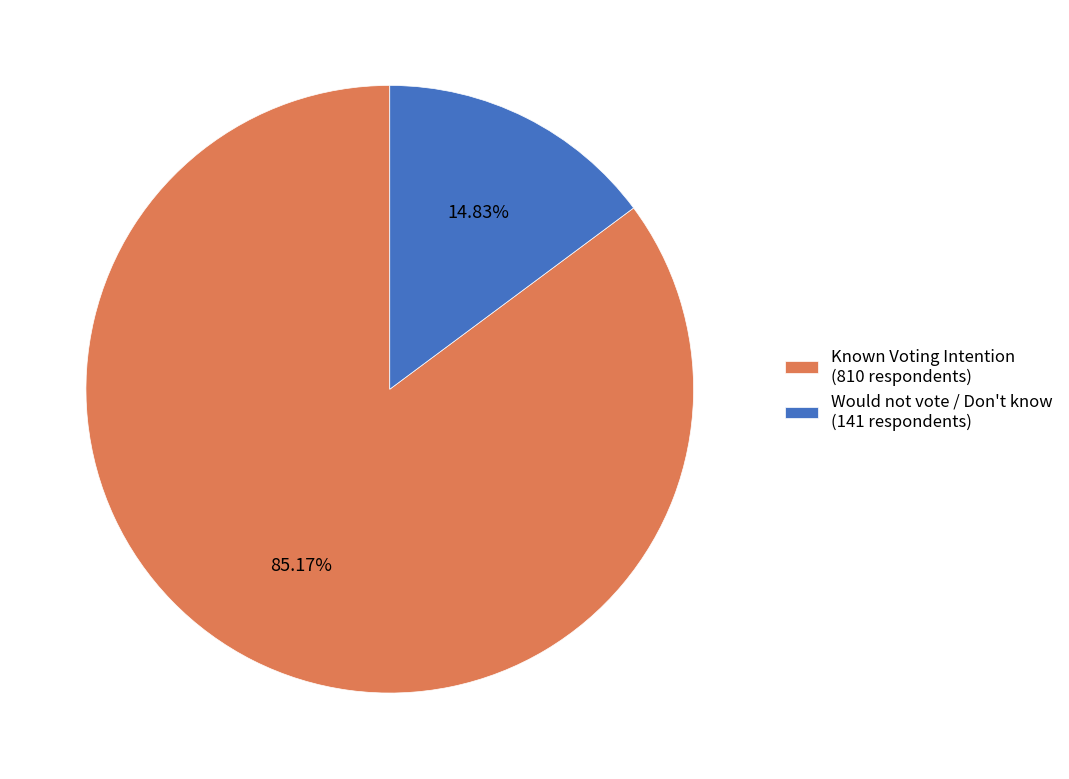

Rank the categories by value from lowest to highest.

Would not vote / Don't know (141 respondents), Known Voting Intention (810 respondents)